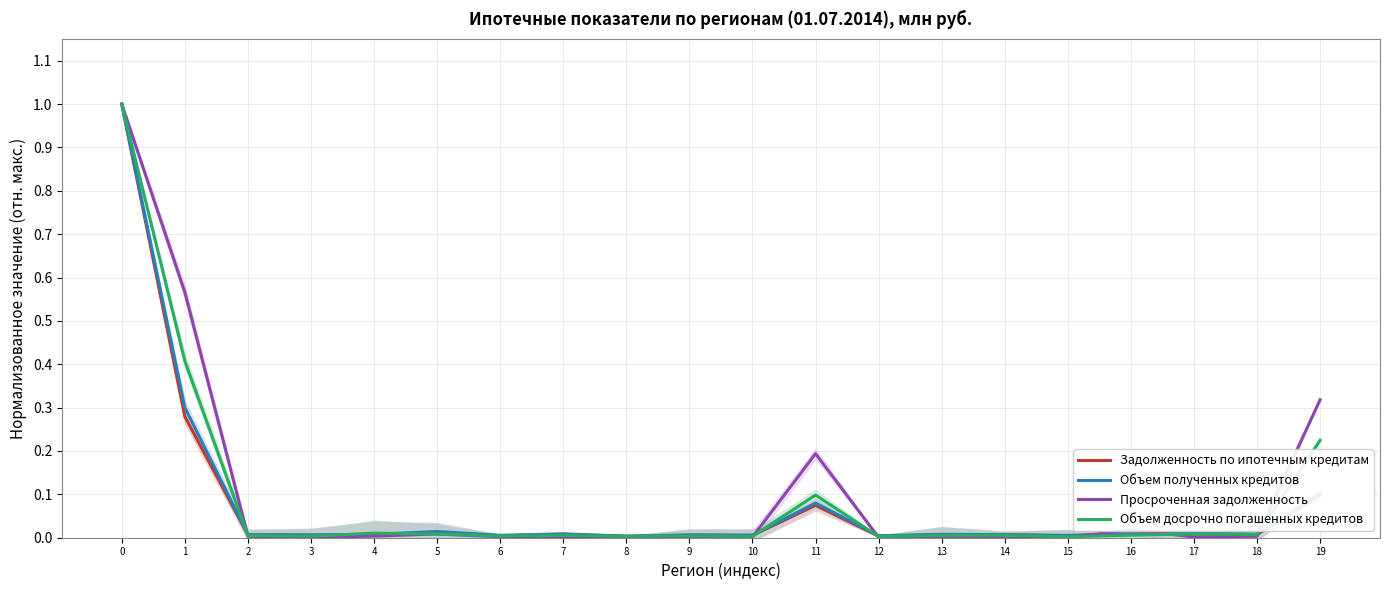

Where is the first local minimum for Задолженность по ипотечным кредитам?

3